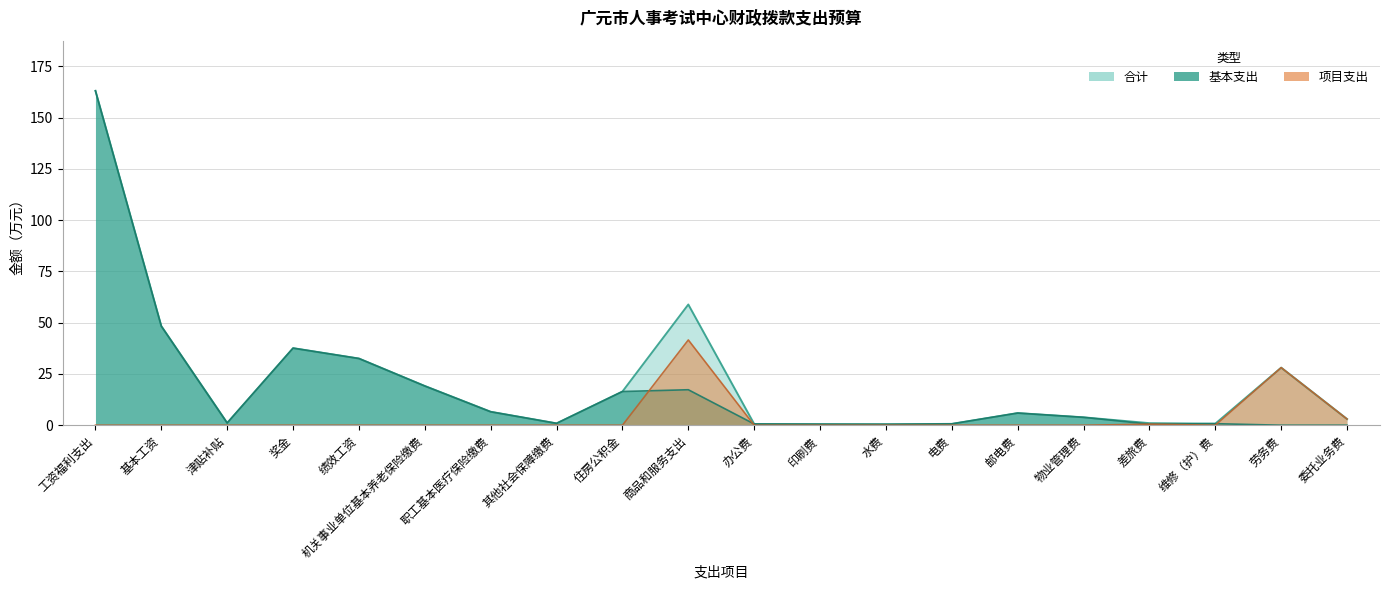

How many lines are shown in the chart?

3